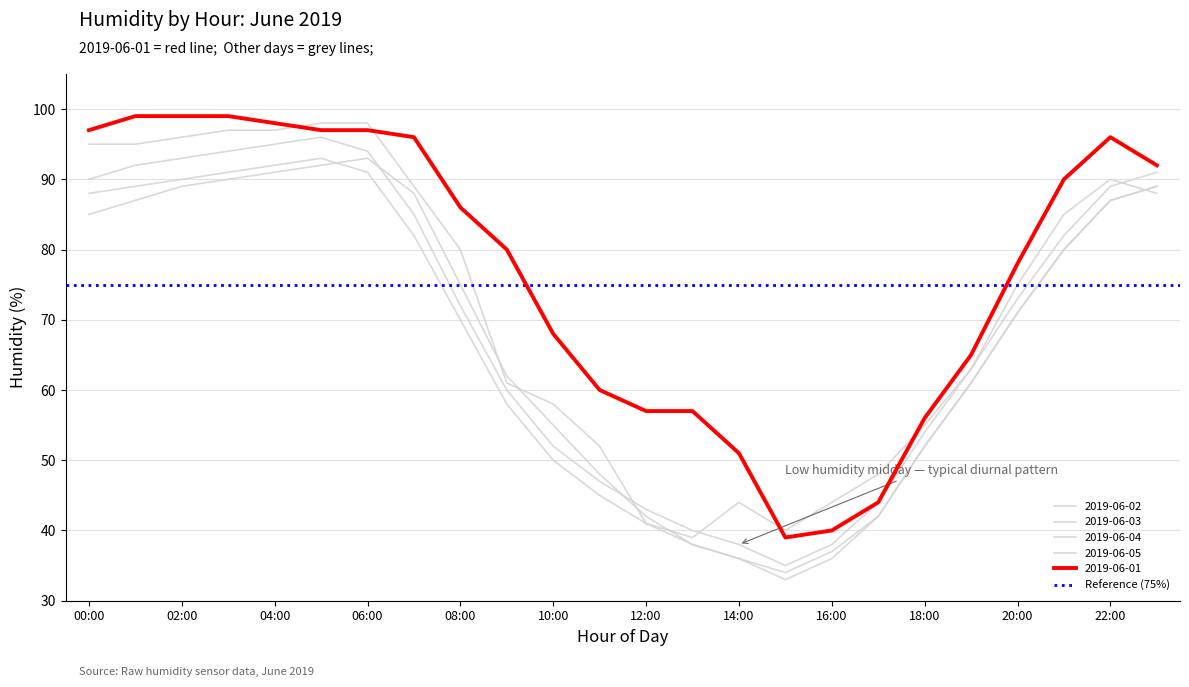

What is the smallest value displayed?

33